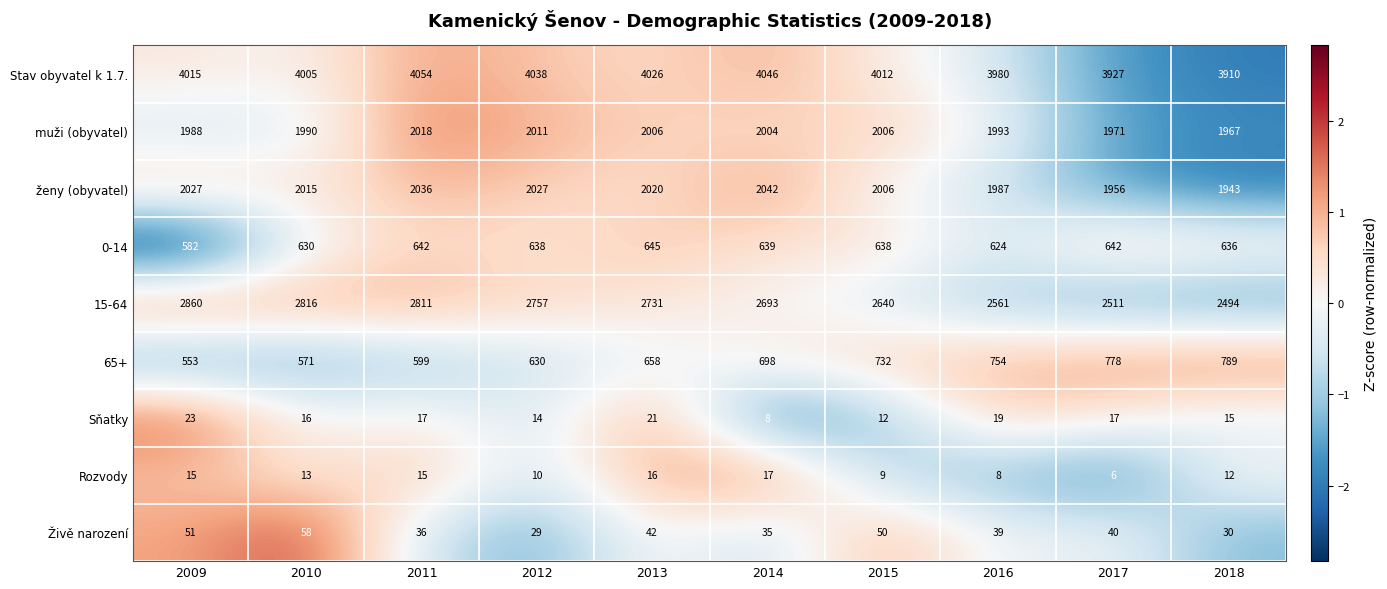

Count the number of categories in the chart.

10